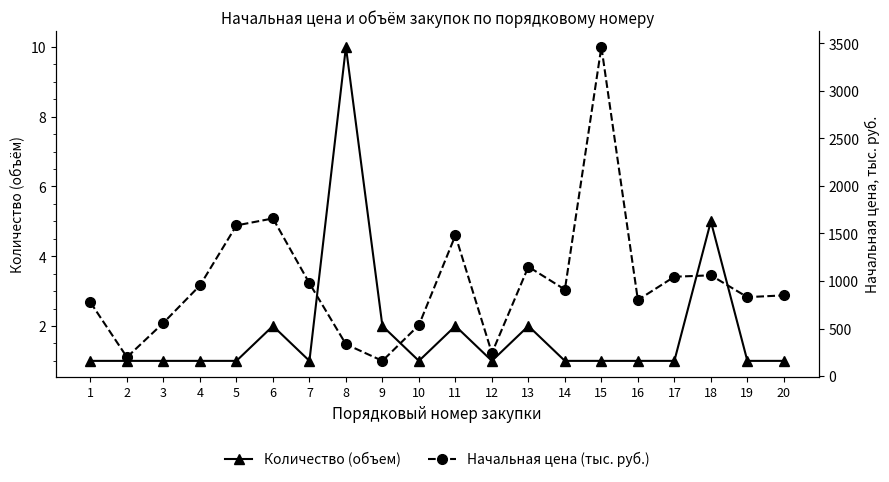

What is the difference between the second highest and second lowest values in the Начальная цена (тыс. руб.) series?

1460.4